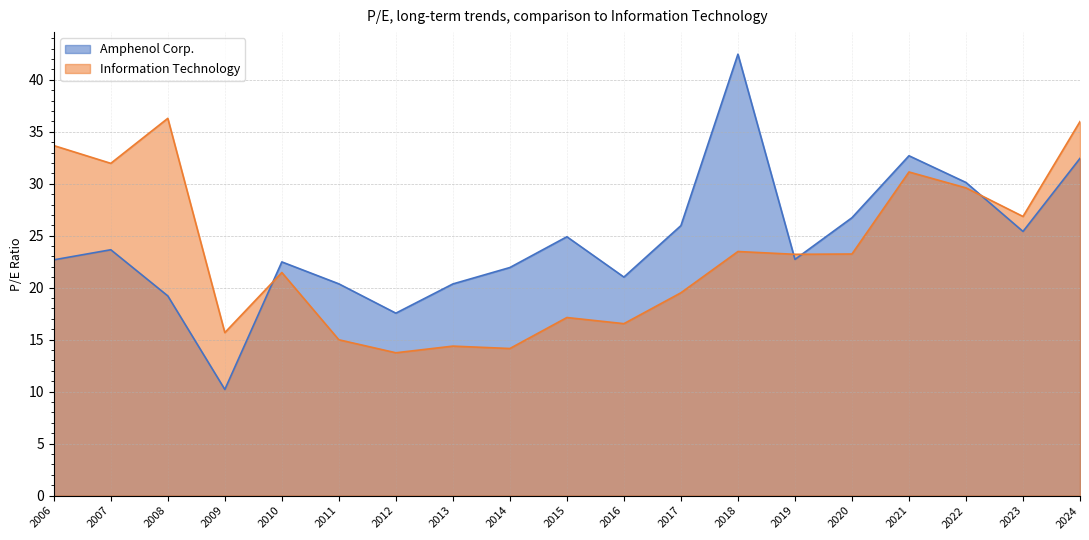

Which series has the largest range (max minus min)?

Amphenol Corp.